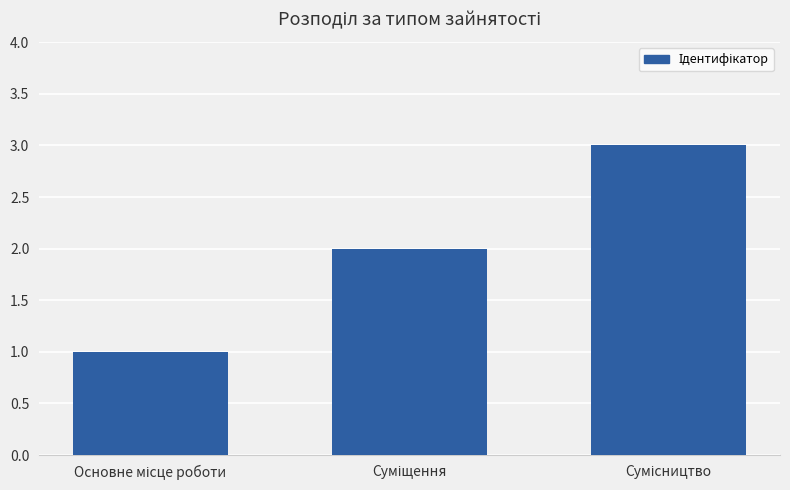

Reading right to left, list all the values displayed in this chart.

3	2	1